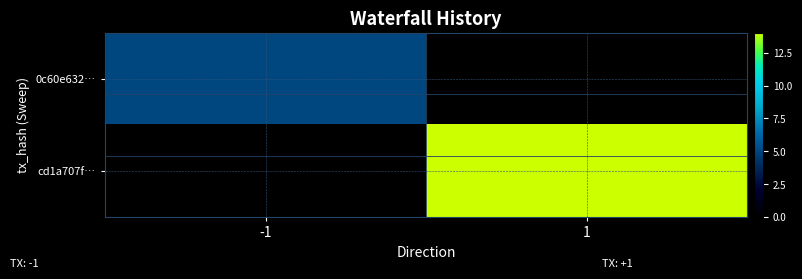

Between -1 and 1, which series saw the biggest shift?

cd1a707f…